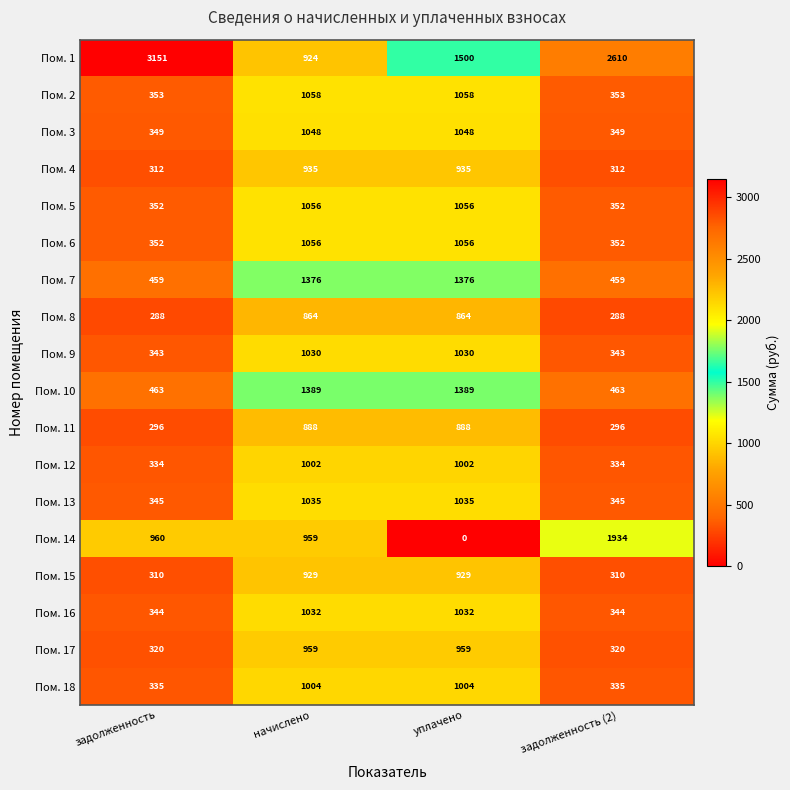

Count the Пом. 13 values in the range 345 to 1035.

4